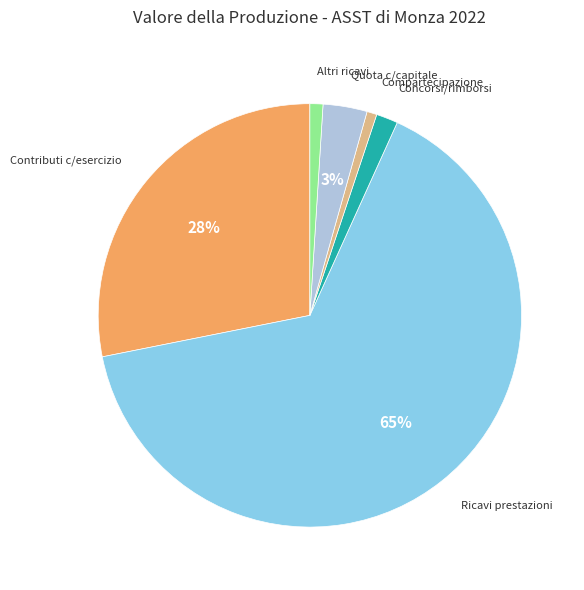

To the nearest percent, what is the average slice percentage?

17%